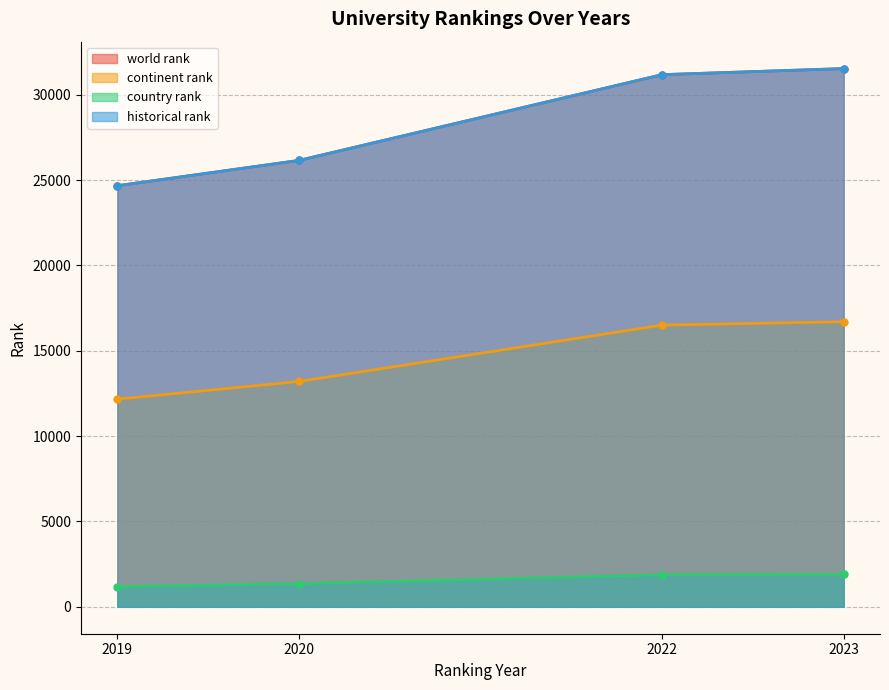

List the series in order of their peak value, lowest first.

country rank, continent rank, world rank, historical rank